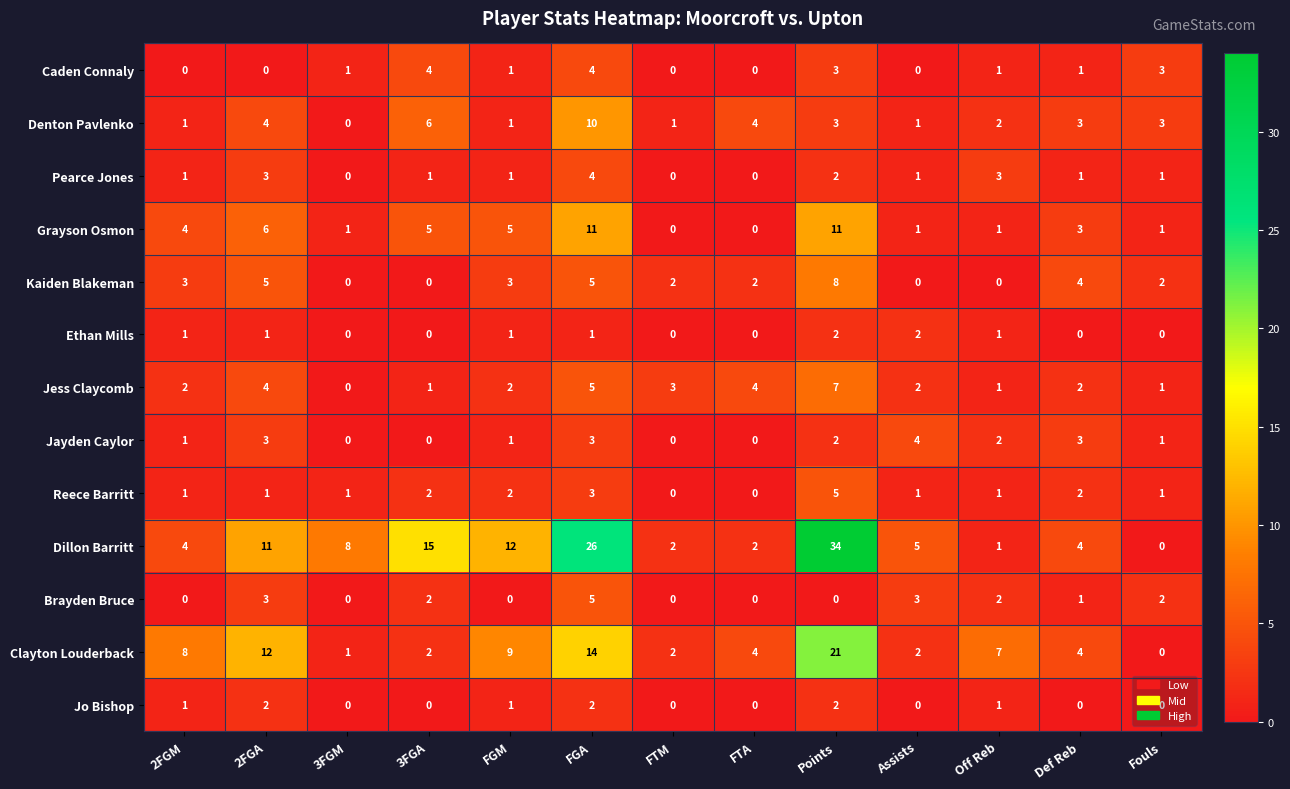

Where does the Kaiden Blakeman series first go above 2?

2FGM